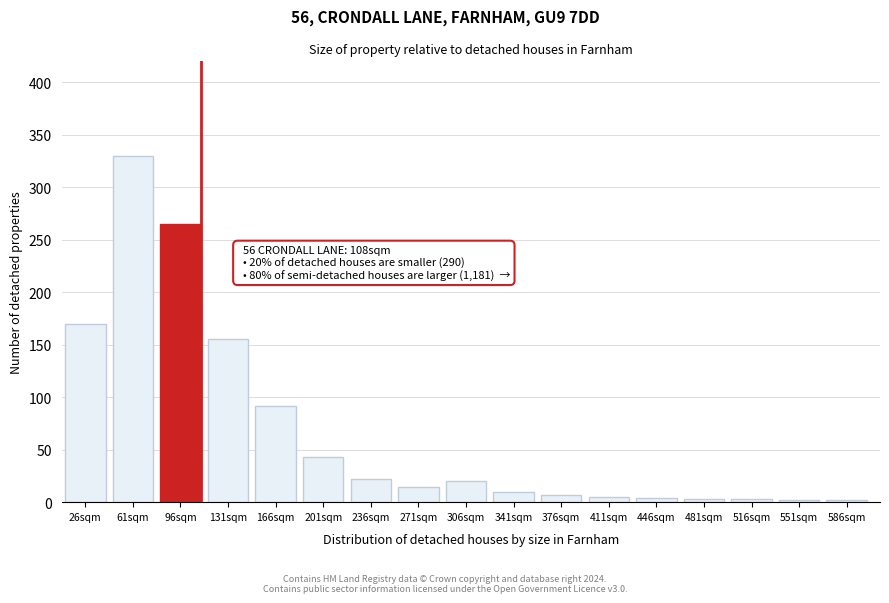

True or false: the data shows 170 at 26sqm.

True